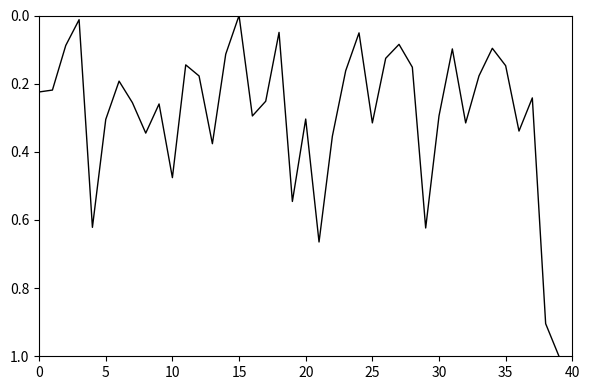

What is the difference between the maximum and minimum values?

1.0